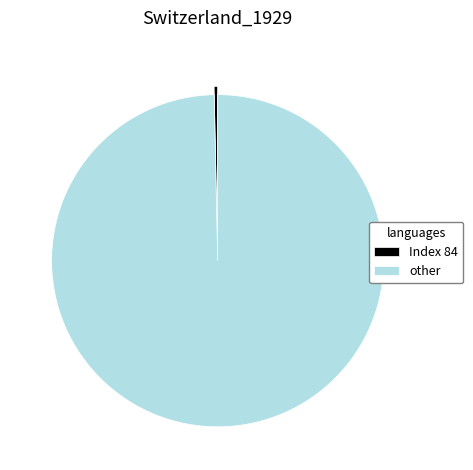

Which category has the biggest portion of the pie?

other